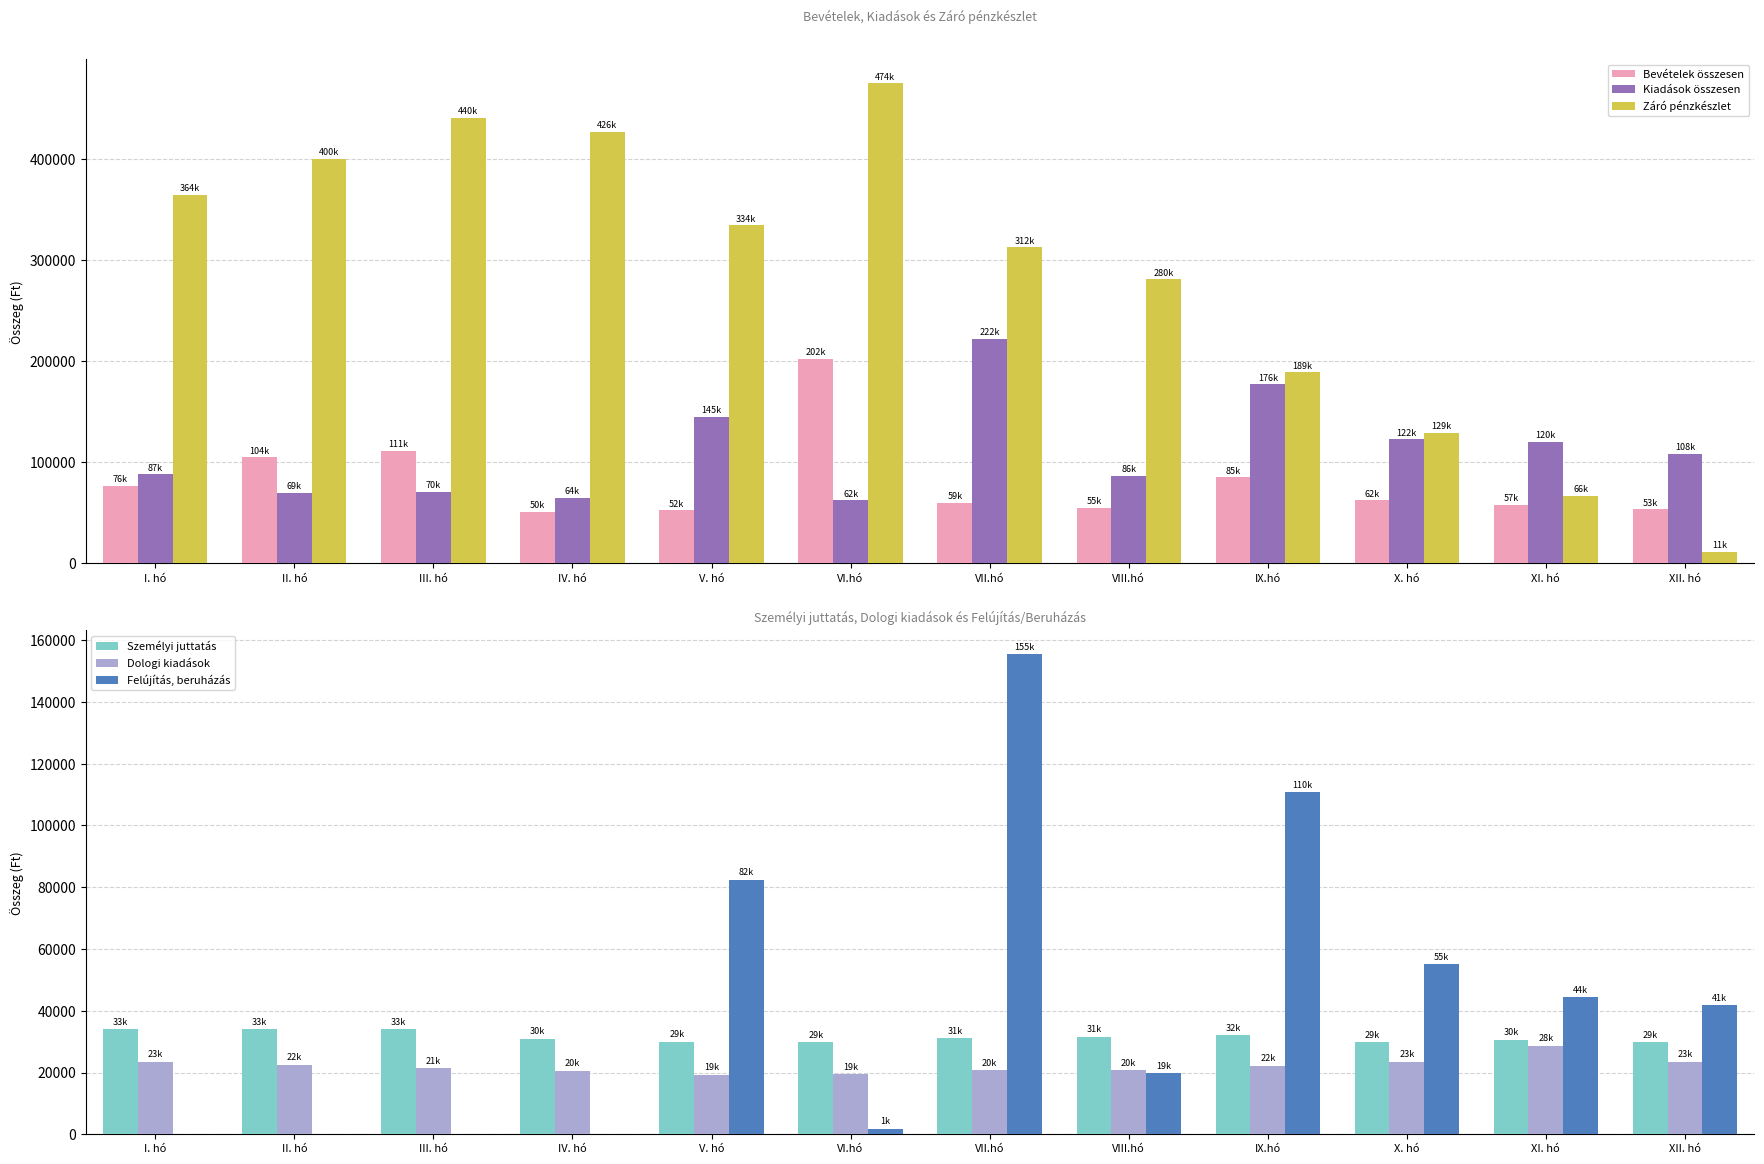

Reading right to left, what are all the values shown in this chart?

Bevételek összesen: 53367	57924	62589	85123	55108	59936	202586	52610	50891	111354	104950	76700
Kiadások összesen: 108449	120302	122679	176946	86675	222201	62329	145071	64809	70516	69688	87972
Záró pénzkészlet: 11571	66653	129031	189121	280944	312511	474776	334519	426980	440898	400060	364798
Személyi juttatás: 29727	30634	29732	32063	31483	31064	29748	29993	30807	33989	33986	33964
Dologi kiadások: 23380	28595	23378	22169	20662	20737	19383	19291	20555	21408	22584	23526
Felújítás, beruházás: 41778	44385	55000	110763	19741	155410	1778	82318	0	0	0	0